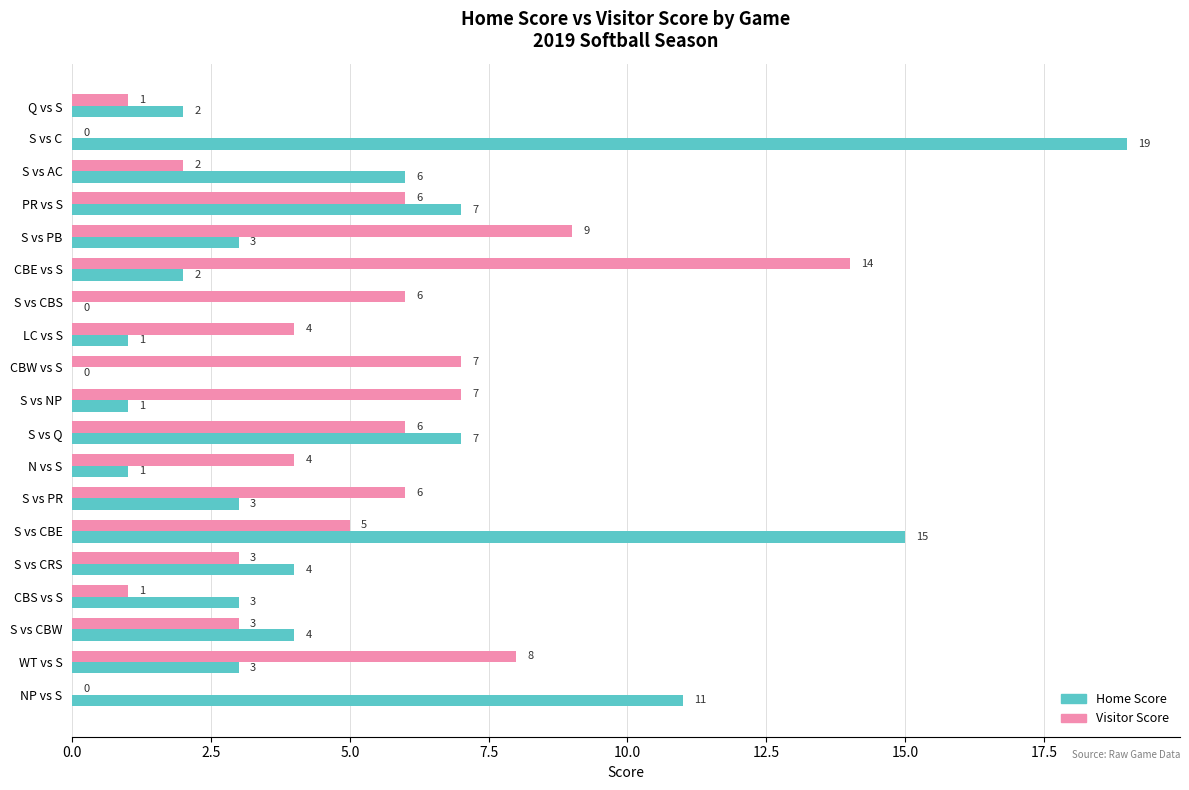

How many series are shown in this chart?

2